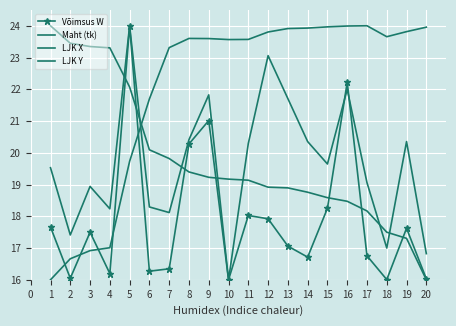

What is the sum of all Võimsus W values?

357.9